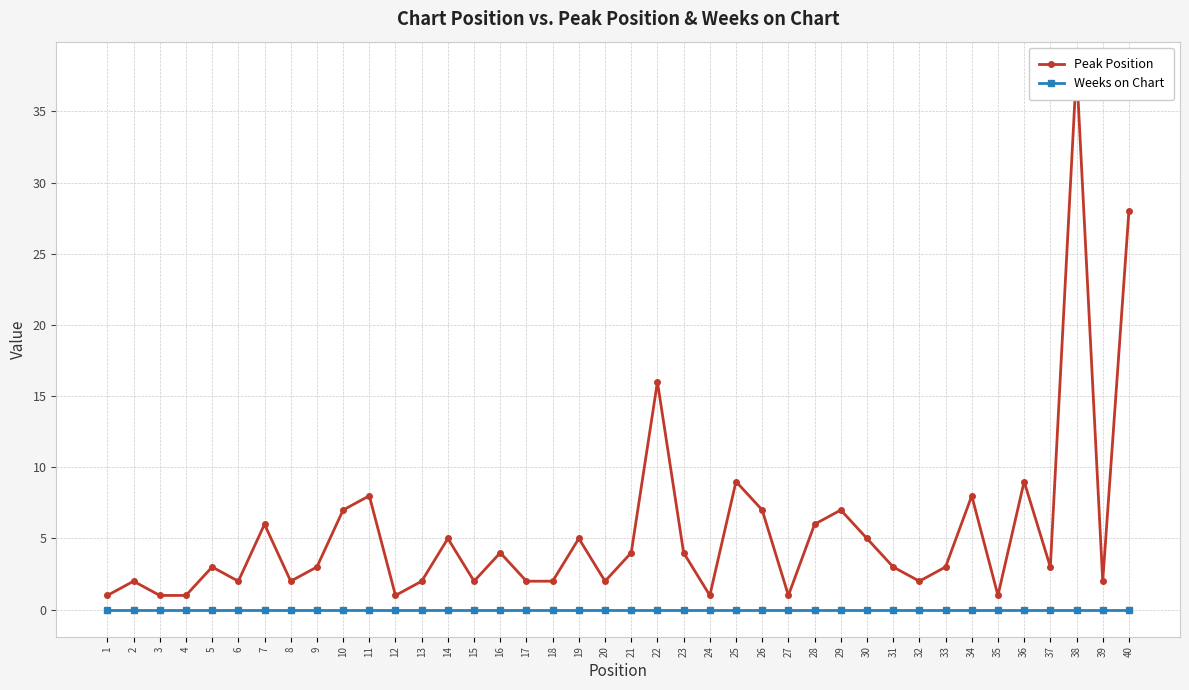

At 31, list the series in order from smallest to largest.

Weeks on Chart, Peak Position